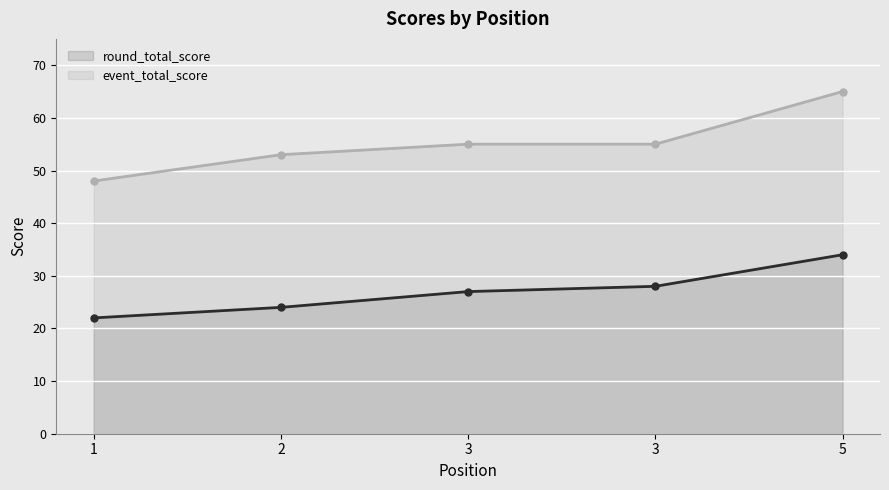

What is the approximate value of round_total_score at 3, to the nearest 5?

25